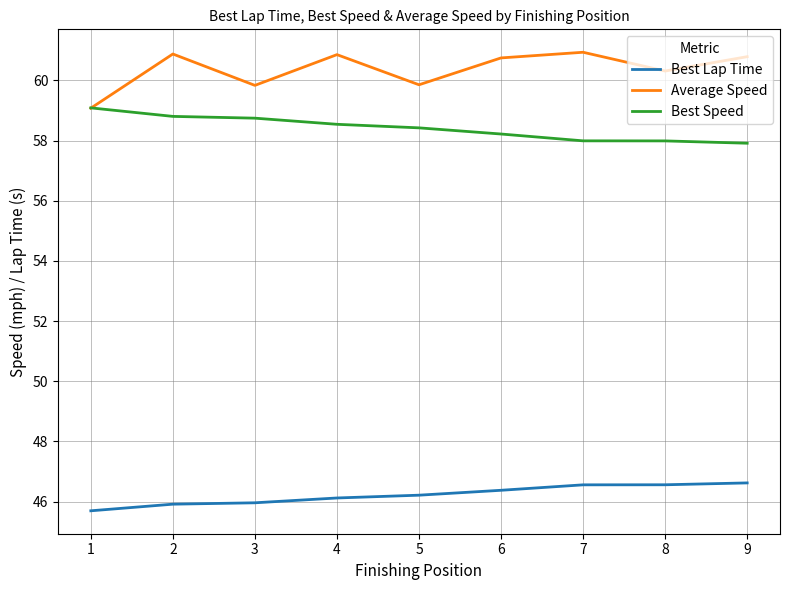

What are all the series names shown in the legend?

Best Lap Time, Average Speed, Best Speed